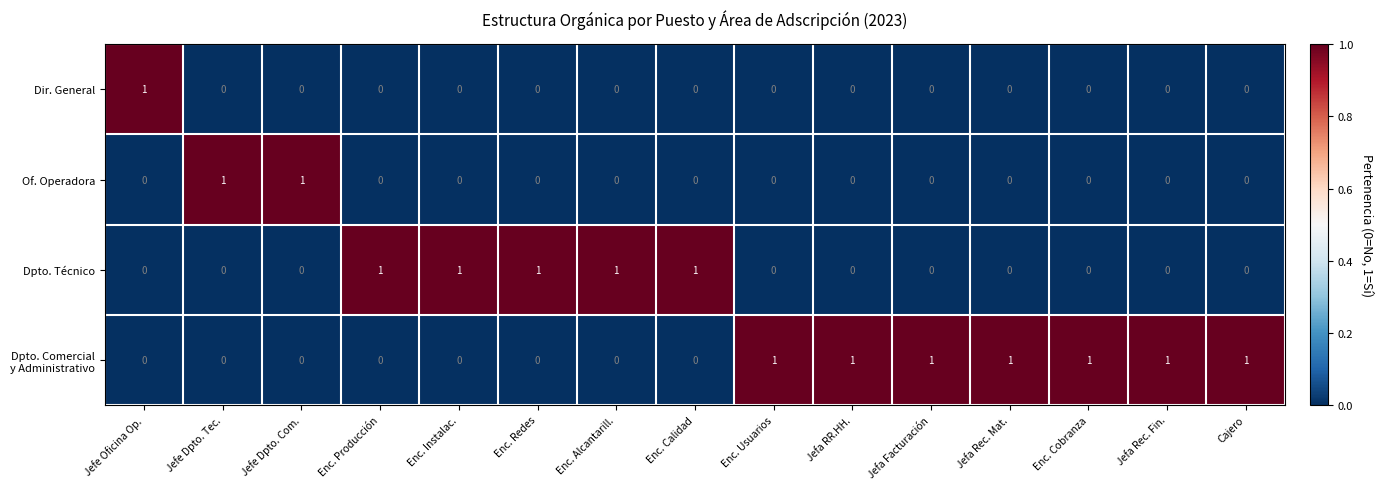

The value of Of. Operadora at Enc. Usuarios is 1. True or false?

False